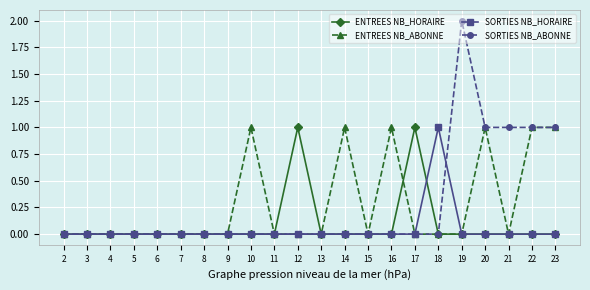

True or false: ENTREES NB_HORAIRE has more than 1 points higher than both neighbors.

True